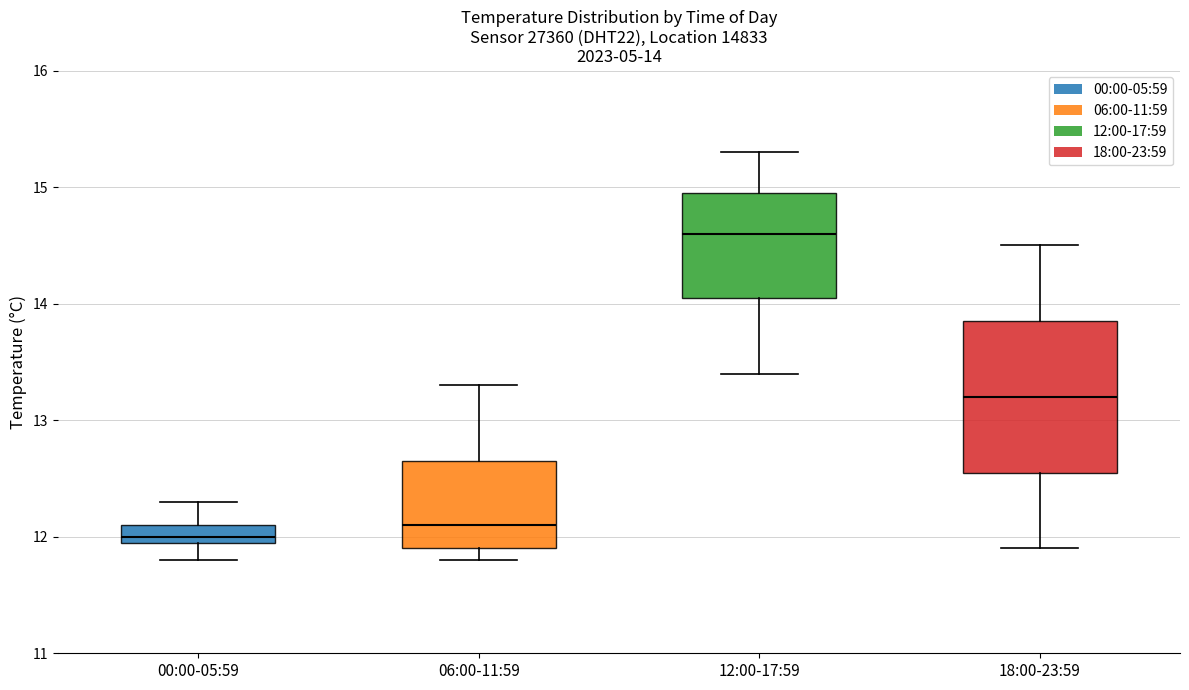

Which box's median line is the highest?

12:00-17:59